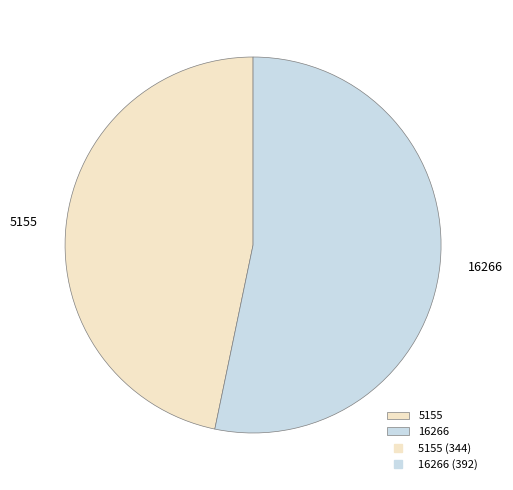

What is the largest slice in the pie chart?

16266